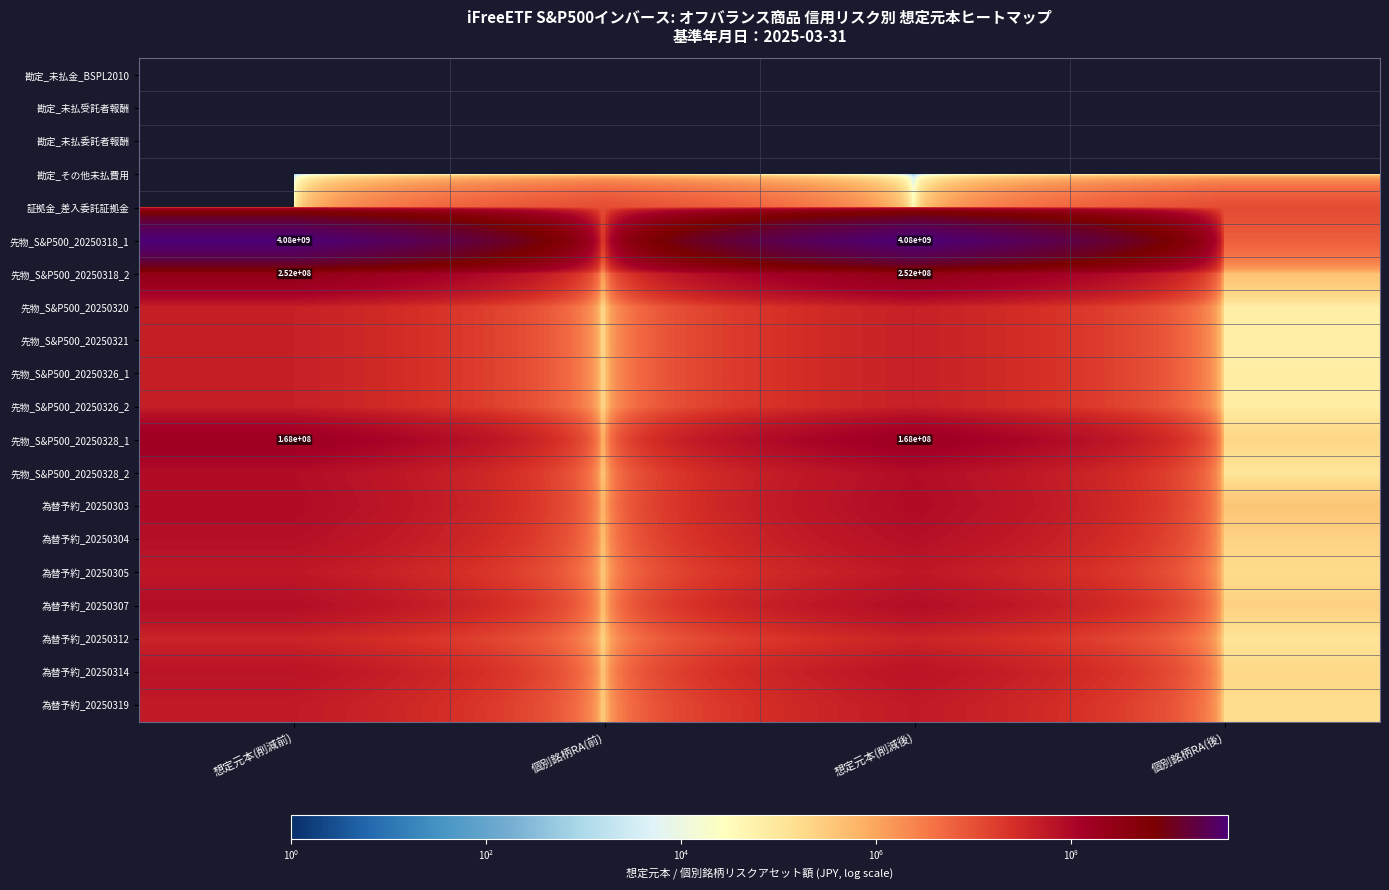

Is the value of 勘定_未払委託者報酬 at 個別銘柄RA(後) greater than the value of 勘定_その他未払費用 at 想定元本(削減後)?

No